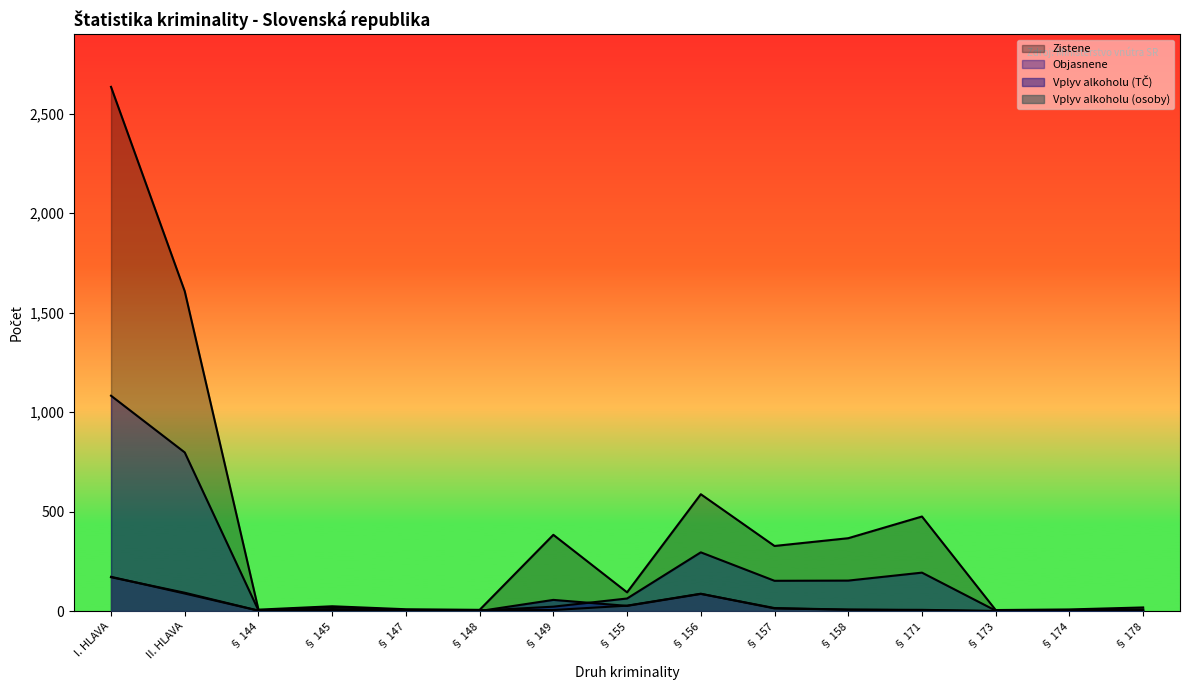

Which series ends up on top after the final intersection of Objasnene and Vplyv alkoholu (TČ)?

Objasnene